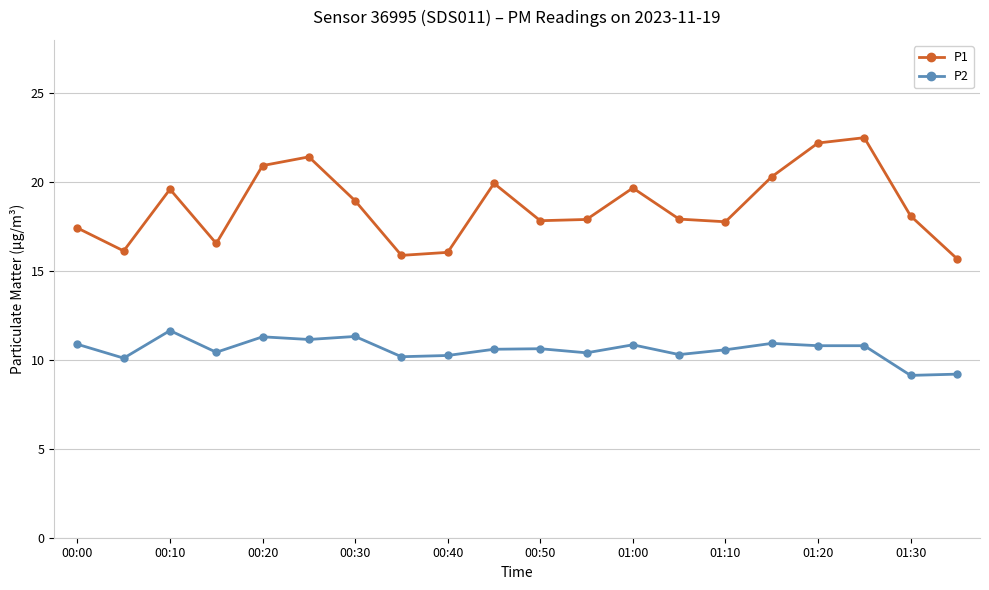

True or false: P1 has more than 2 points higher than both neighbors.

True